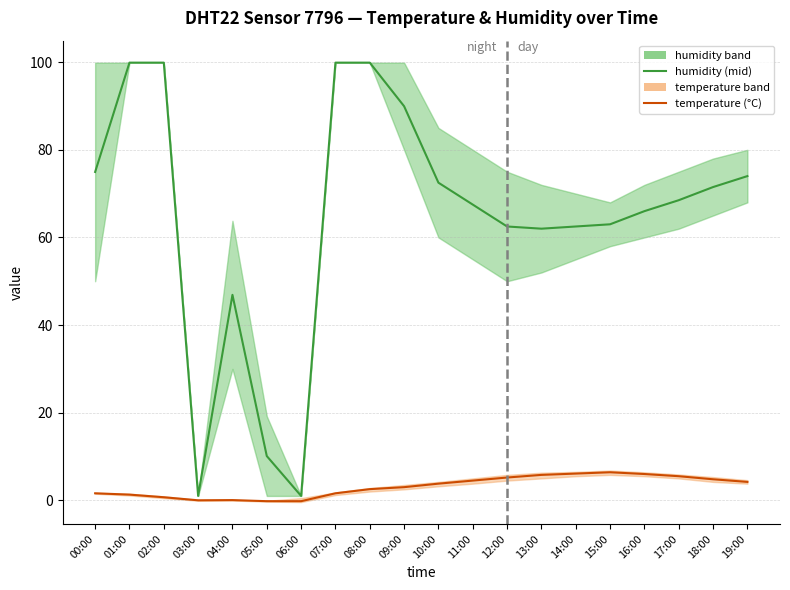

True or false: humidity (mid) and temperature (°C) intersect in this chart.

False